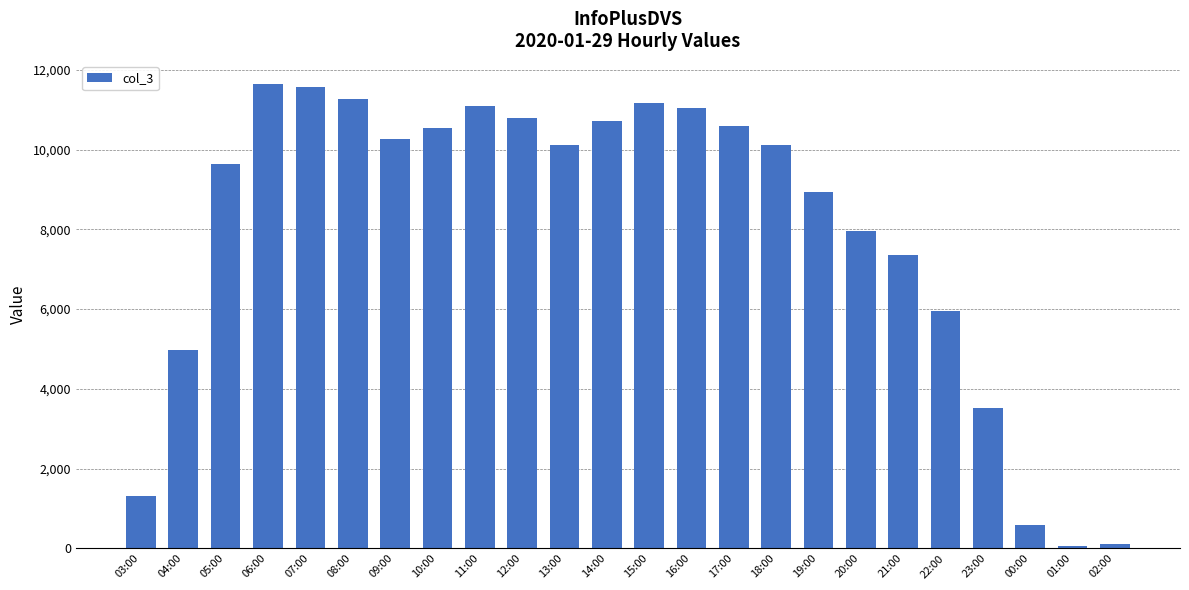

Where is the data nearest to the value 5850?

22:00